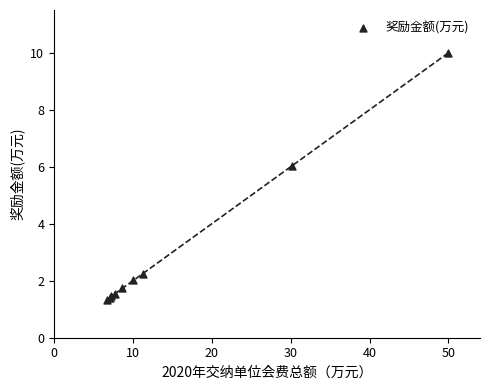

What Y value in the scatter plot is closest to 5?

6.0